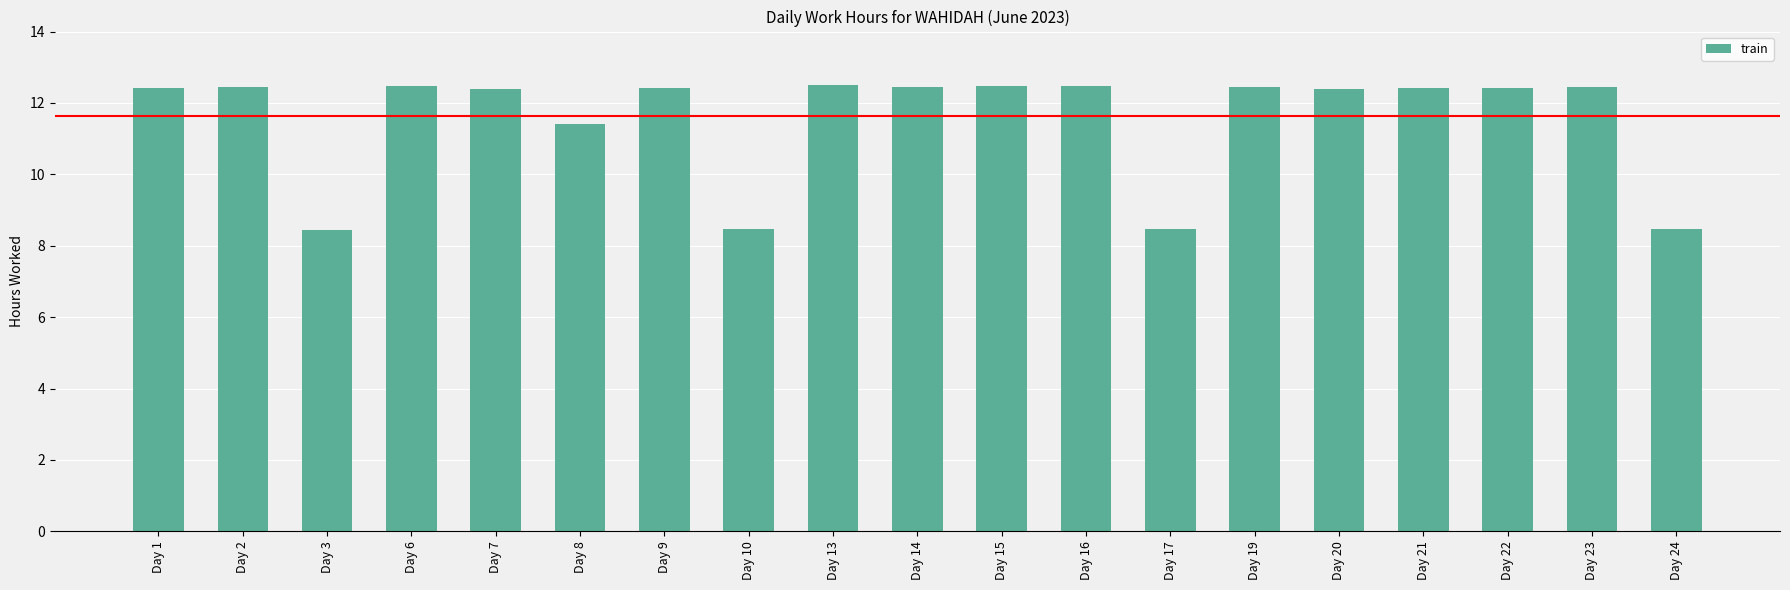

What is the value of the 13th bar from the left?

8.5